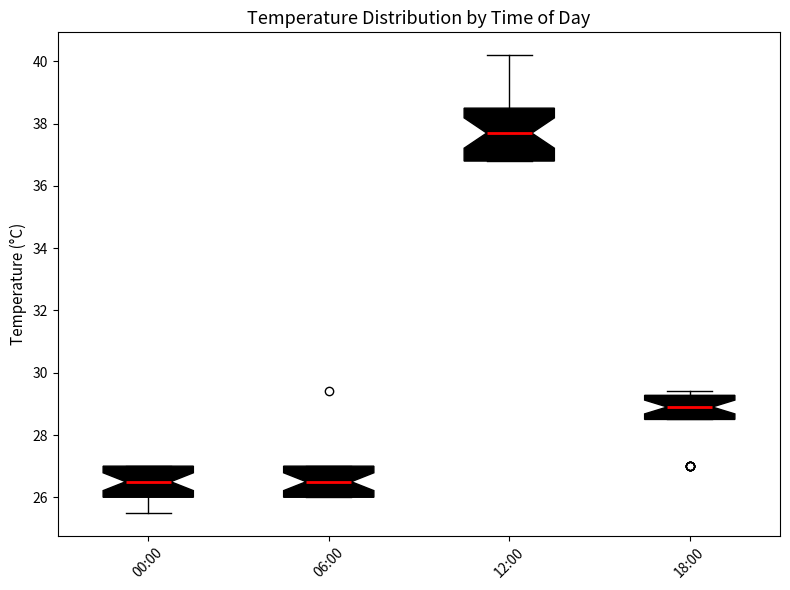

Reading left to right, read every box against the y-axis: the position of its median line, the range the box covers, and the ends of its whiskers. The values are not printed on the chart, so give them approximately, as read against the axis.

00:00: median 26.6, box 26.0 to 27.0, whiskers 25.6 to 27.0
06:00: median 26.6, box 26.0 to 27.0, whiskers 26.0 to 27.0
12:00: median 37.8, box 36.8 to 38.6, whiskers 36.8 to 40.2
18:00: median 29.0, box 28.6 to 29.2, whiskers 28.6 to 29.4